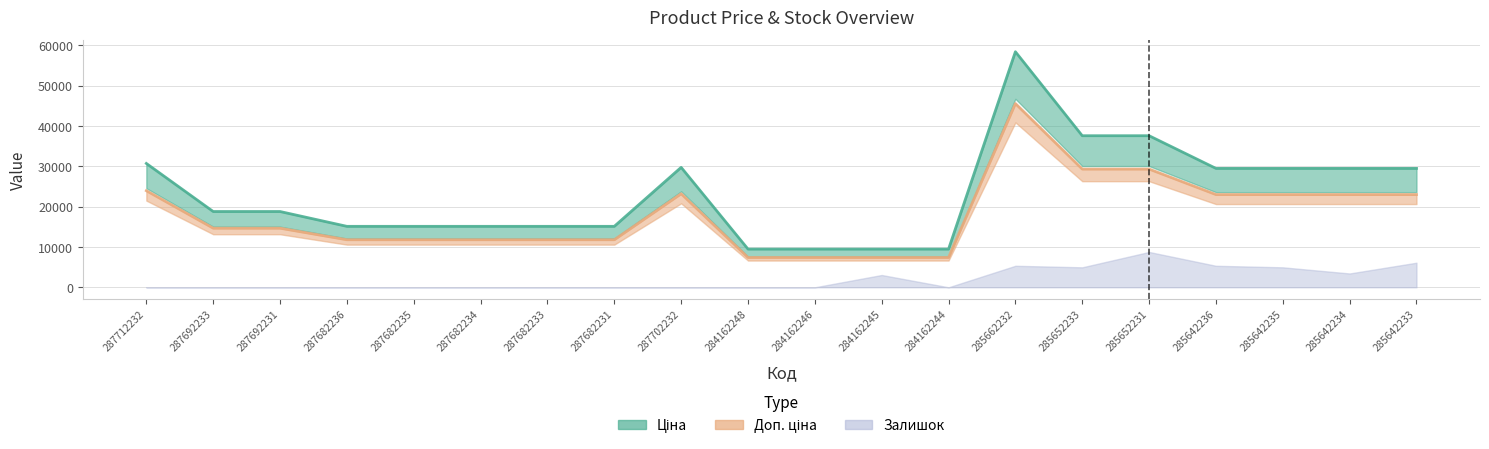

At which category is the sum across all series the highest?

285662232